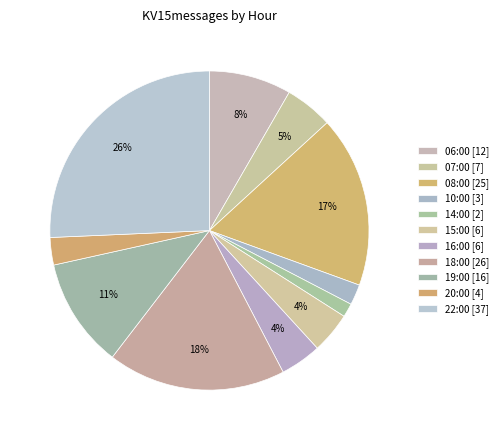

Count the number of slices in the pie.

11